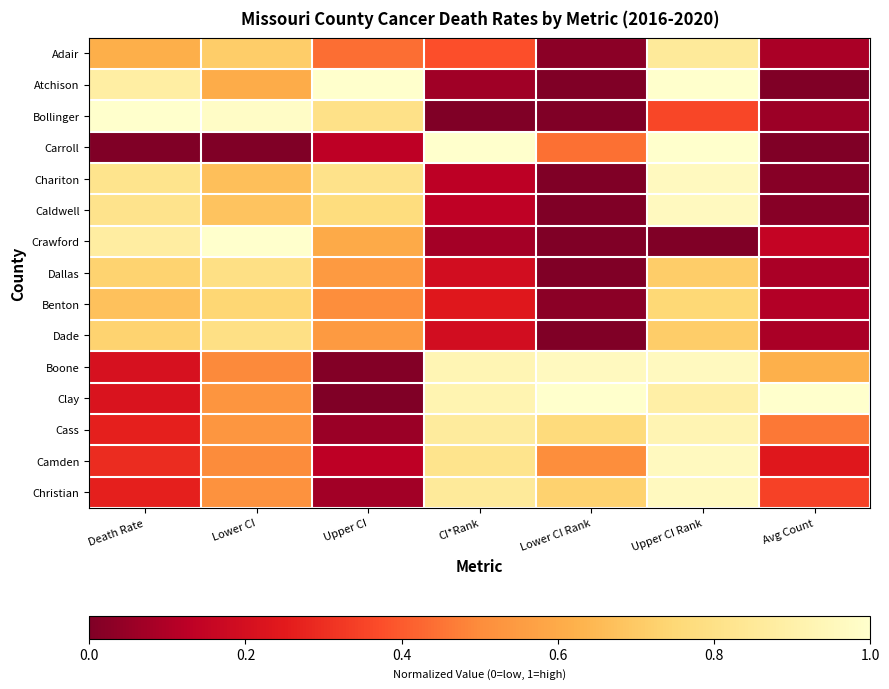

Reading left to right, what are all the values shown in this chart?

Adair: Death Rate=0.6	Lower CI=0.7	Upper CI=0.4	CI*Rank=0.4	Lower CI Rank=0.0	Upper CI Rank=0.9	Avg Count=0.1
Atchison: Death Rate=0.9	Lower CI=0.6	Upper CI=1.0	CI*Rank=0.1	Lower CI Rank=0.0	Upper CI Rank=1.0	Avg Count=0.0
Bollinger: Death Rate=1.0	Lower CI=1.0	Upper CI=0.8	CI*Rank=0.0	Lower CI Rank=0.0	Upper CI Rank=0.4	Avg Count=0.1
Carroll: Death Rate=0.0	Lower CI=0.0	Upper CI=0.1	CI*Rank=1.0	Lower CI Rank=0.4	Upper CI Rank=1.0	Avg Count=0.0
Chariton: Death Rate=0.8	Lower CI=0.7	Upper CI=0.8	CI*Rank=0.1	Lower CI Rank=0.0	Upper CI Rank=1.0	Avg Count=0.0
Caldwell: Death Rate=0.8	Lower CI=0.7	Upper CI=0.8	CI*Rank=0.1	Lower CI Rank=0.0	Upper CI Rank=1.0	Avg Count=0.0
Crawford: Death Rate=0.9	Lower CI=1.0	Upper CI=0.6	CI*Rank=0.1	Lower CI Rank=0.0	Upper CI Rank=0.0	Avg Count=0.2
Dallas: Death Rate=0.7	Lower CI=0.8	Upper CI=0.5	CI*Rank=0.2	Lower CI Rank=0.0	Upper CI Rank=0.7	Avg Count=0.1
Benton: Death Rate=0.7	Lower CI=0.7	Upper CI=0.5	CI*Rank=0.2	Lower CI Rank=0.0	Upper CI Rank=0.8	Avg Count=0.1
Dade: Death Rate=0.7	Lower CI=0.8	Upper CI=0.5	CI*Rank=0.2	Lower CI Rank=0.0	Upper CI Rank=0.7	Avg Count=0.1
Boone: Death Rate=0.2	Lower CI=0.5	Upper CI=0.0	CI*Rank=0.9	Lower CI Rank=1.0	Upper CI Rank=1.0	Avg Count=0.6
Clay: Death Rate=0.2	Lower CI=0.5	Upper CI=0.0	CI*Rank=0.9	Lower CI Rank=1.0	Upper CI Rank=0.9	Avg Count=1.0
Cass: Death Rate=0.3	Lower CI=0.5	Upper CI=0.1	CI*Rank=0.9	Lower CI Rank=0.8	Upper CI Rank=0.9	Avg Count=0.5
Camden: Death Rate=0.3	Lower CI=0.5	Upper CI=0.1	CI*Rank=0.8	Lower CI Rank=0.5	Upper CI Rank=1.0	Avg Count=0.2
Christian: Death Rate=0.3	Lower CI=0.5	Upper CI=0.1	CI*Rank=0.9	Lower CI Rank=0.7	Upper CI Rank=1.0	Avg Count=0.3